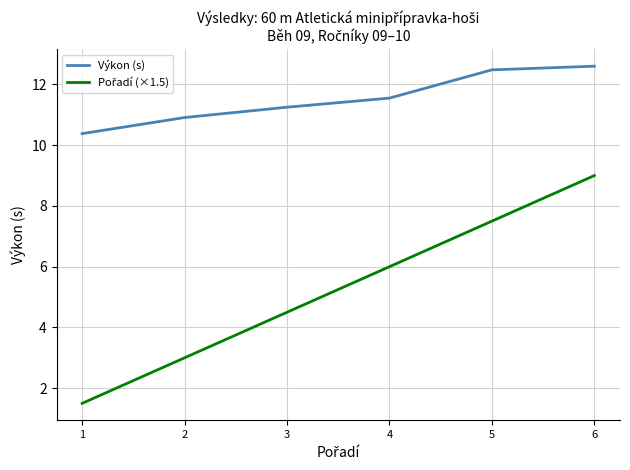

True or false: Výkon (s) has more than 0 points higher than both neighbors.

False